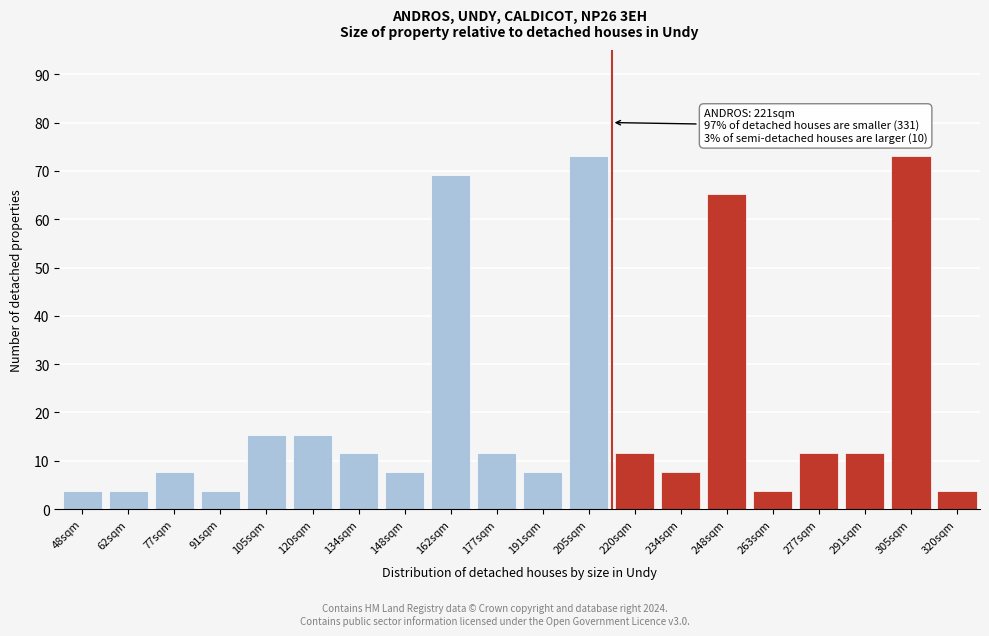

Reading left to right, transcribe all the data shown in this chart.

3.8	3.8	7.7	3.8	15.4	15.4	11.5	7.7	69.2	11.5	7.7	73.0	11.5	7.7	65.3	3.8	11.5	11.5	73.0	3.8